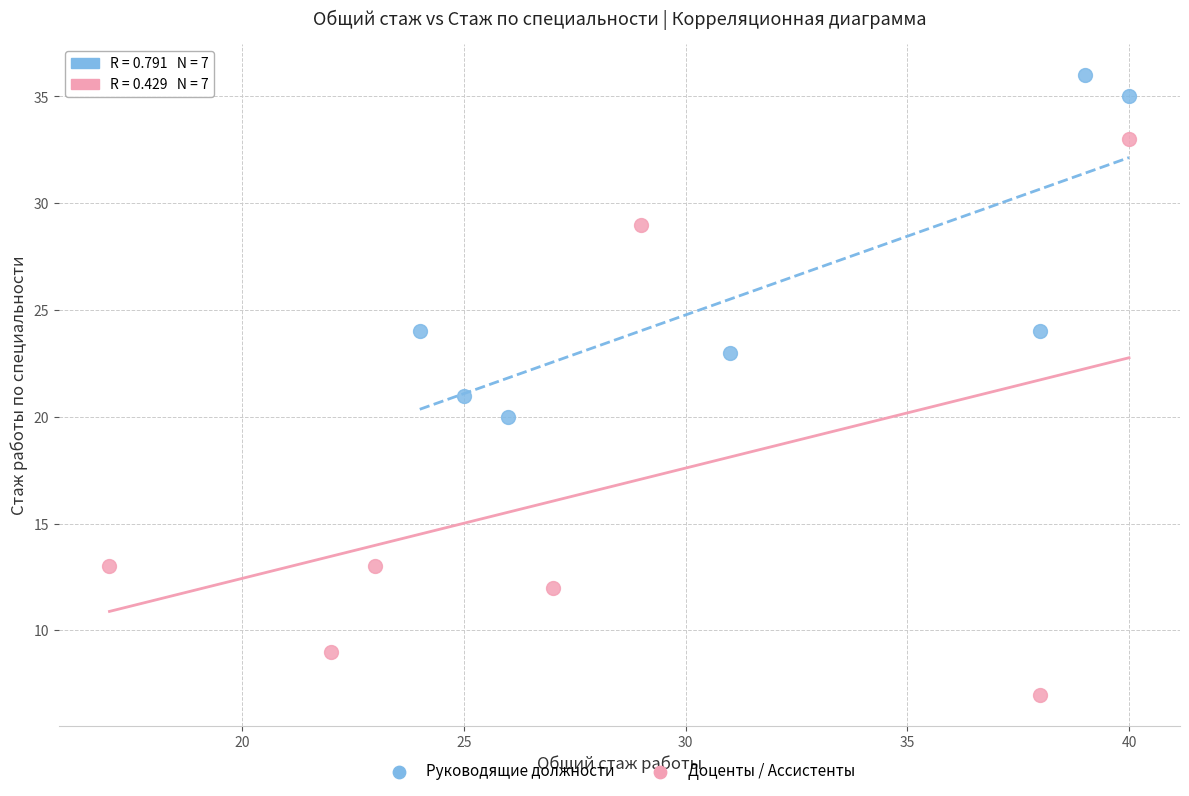

Which series reaches the maximum Y coordinate?

Руководящие должности